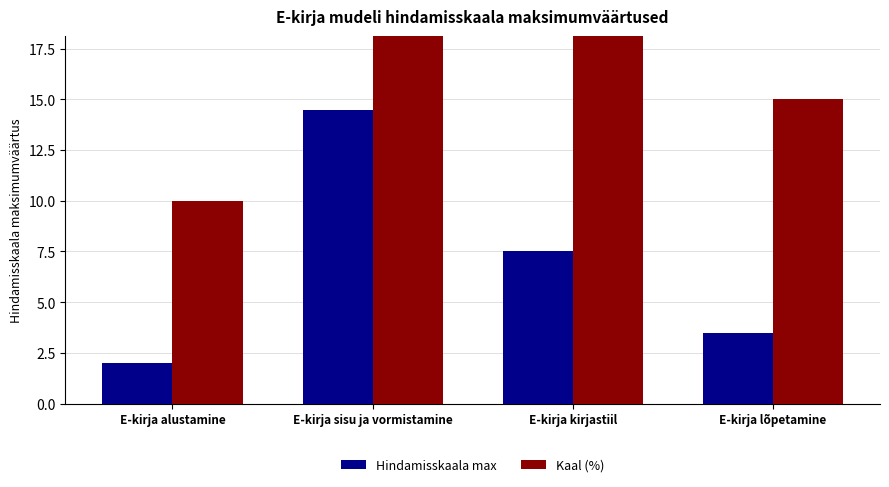

How many categories are shown in the chart?

4